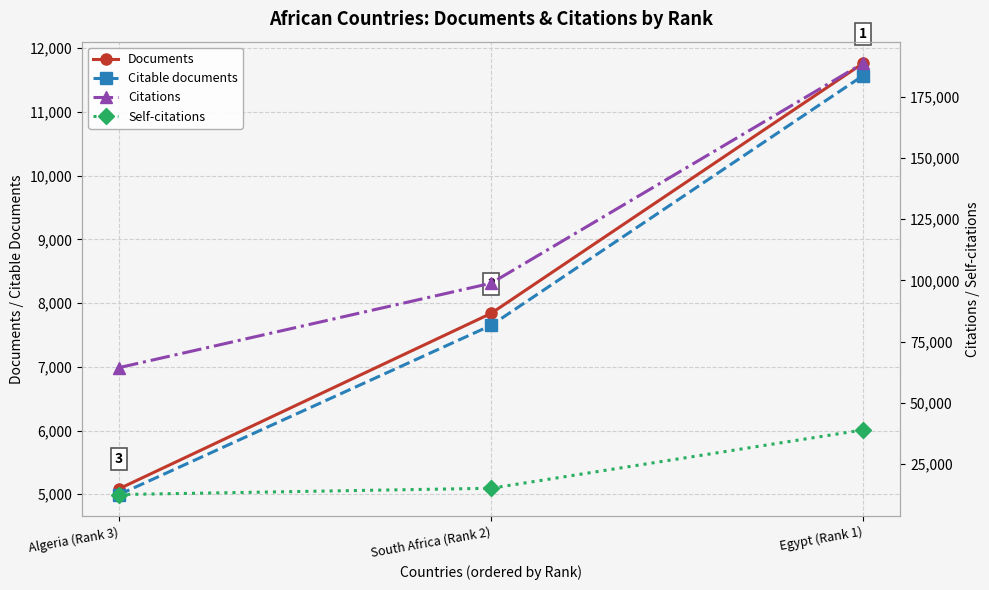

Rank the categories by Documents value from lowest to highest.

Algeria (Rank 3), South Africa (Rank 2), Egypt (Rank 1)